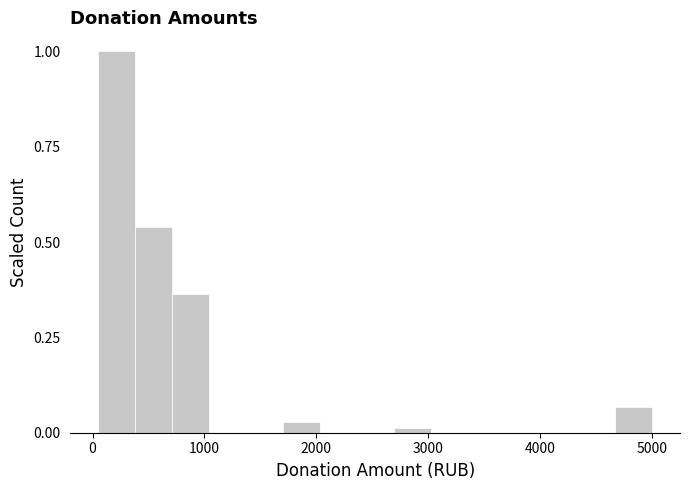

Read against the x-axis, roughly where is the centre of the tallest bar?

200